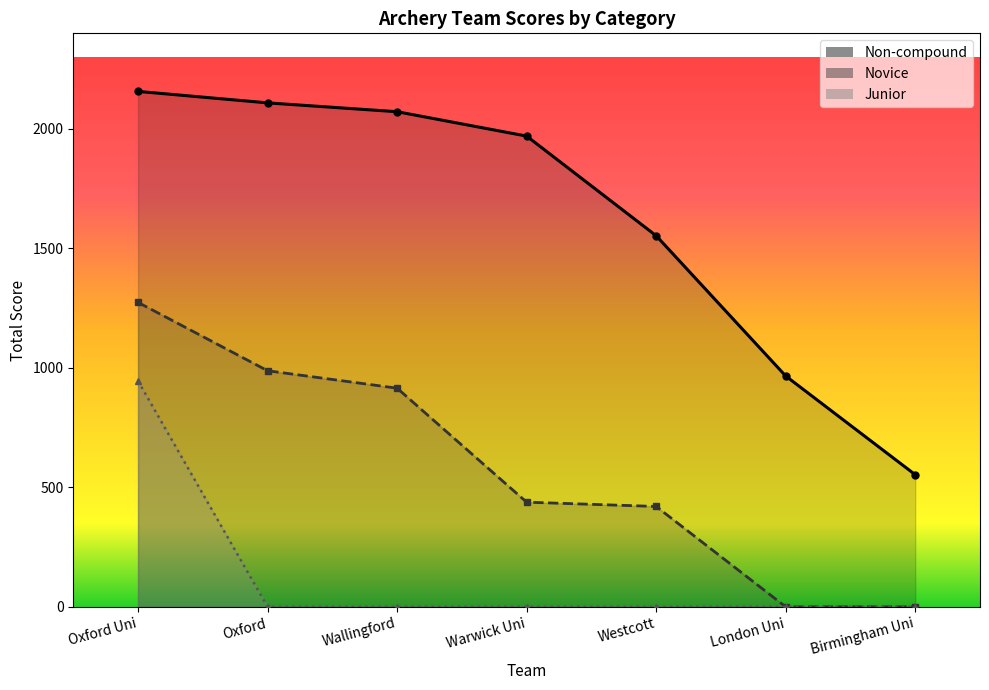

List the series in order of their overall mean, lowest first.

Junior, Novice, Non-compound